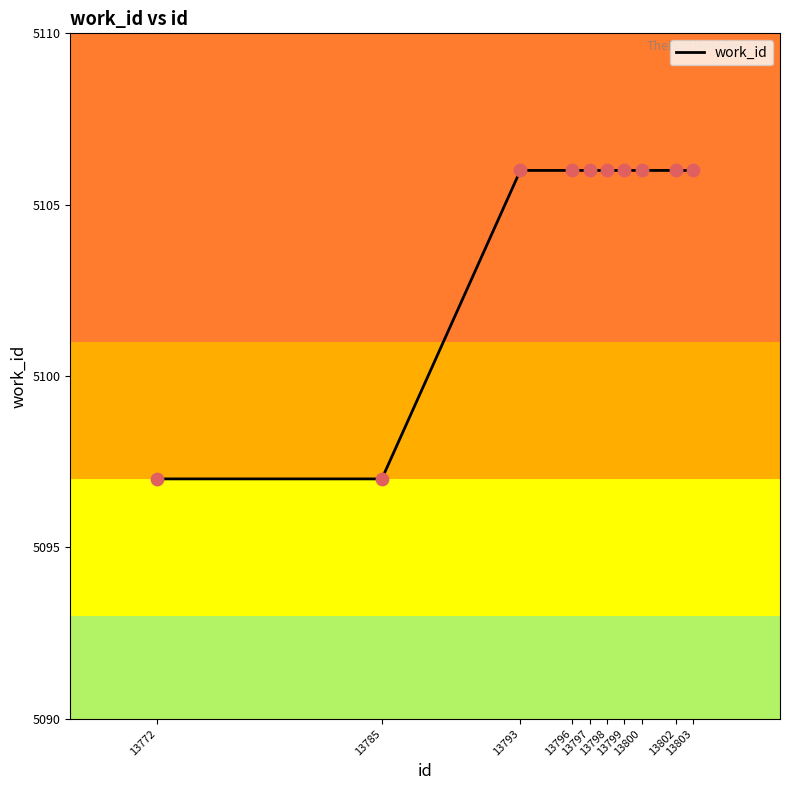

What is the change in value from 13772 to 13796?

+9